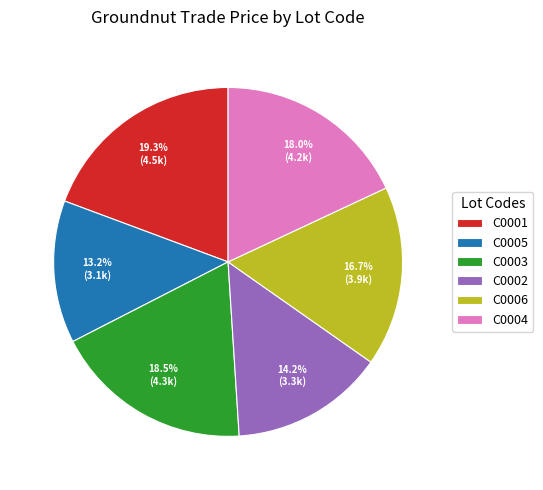

How many slices are in this pie chart?

6